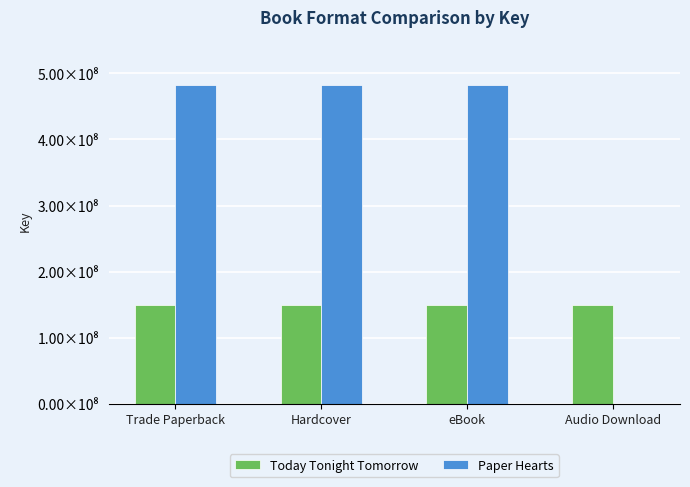

What are all the series names shown in the legend?

Today Tonight Tomorrow, Paper Hearts